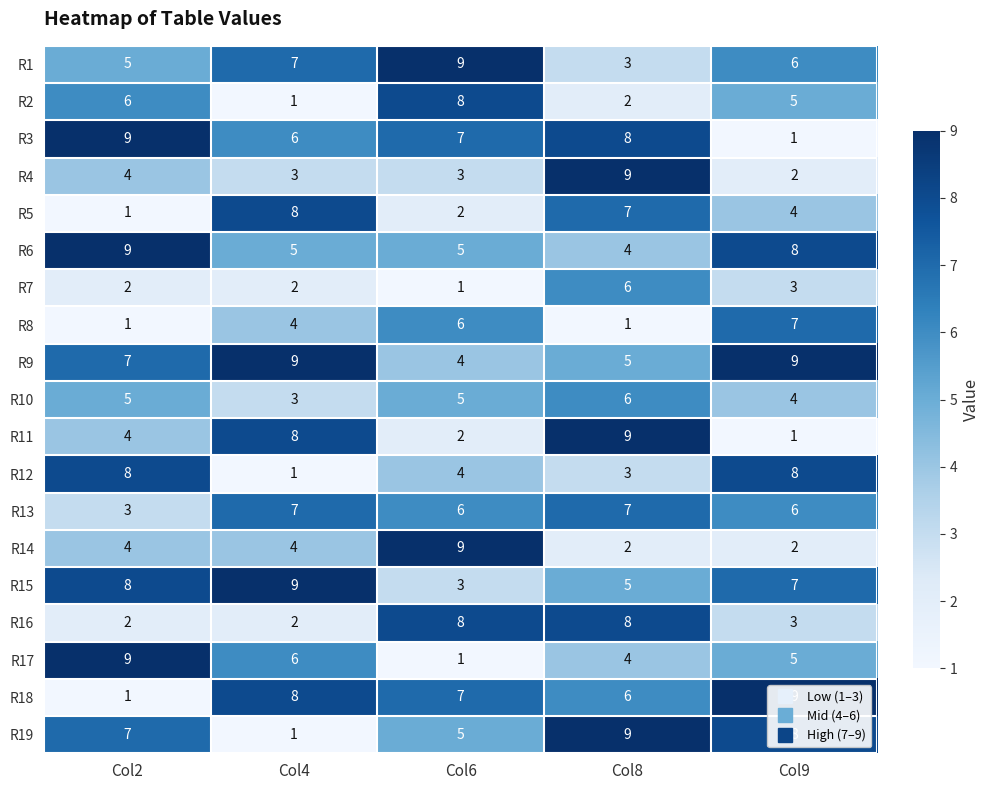

What is the difference between the maximum and minimum values in the R12 series?

7